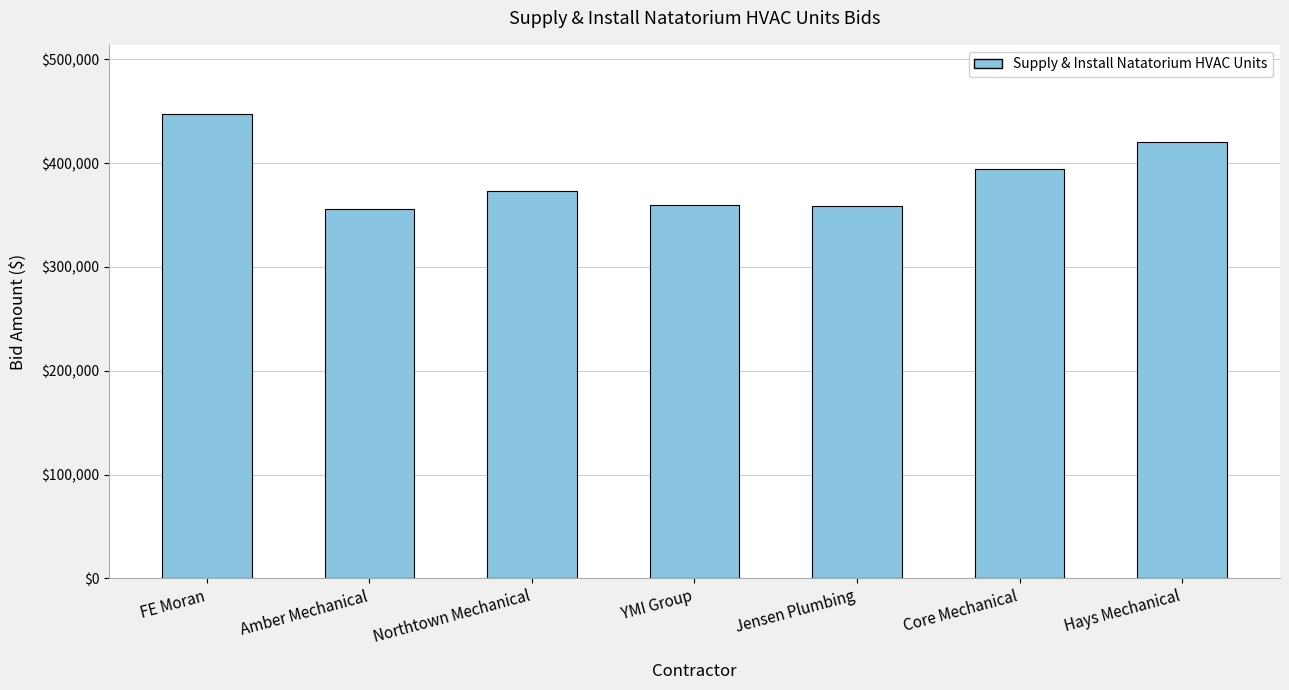

Does the chart contain stacked bars?

No